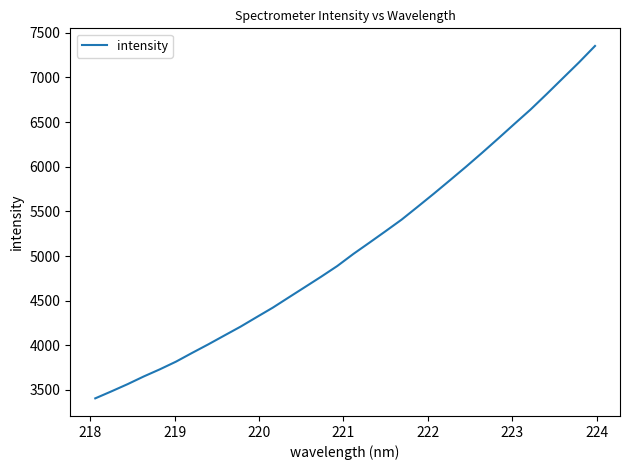

What is the average value?

5105.6